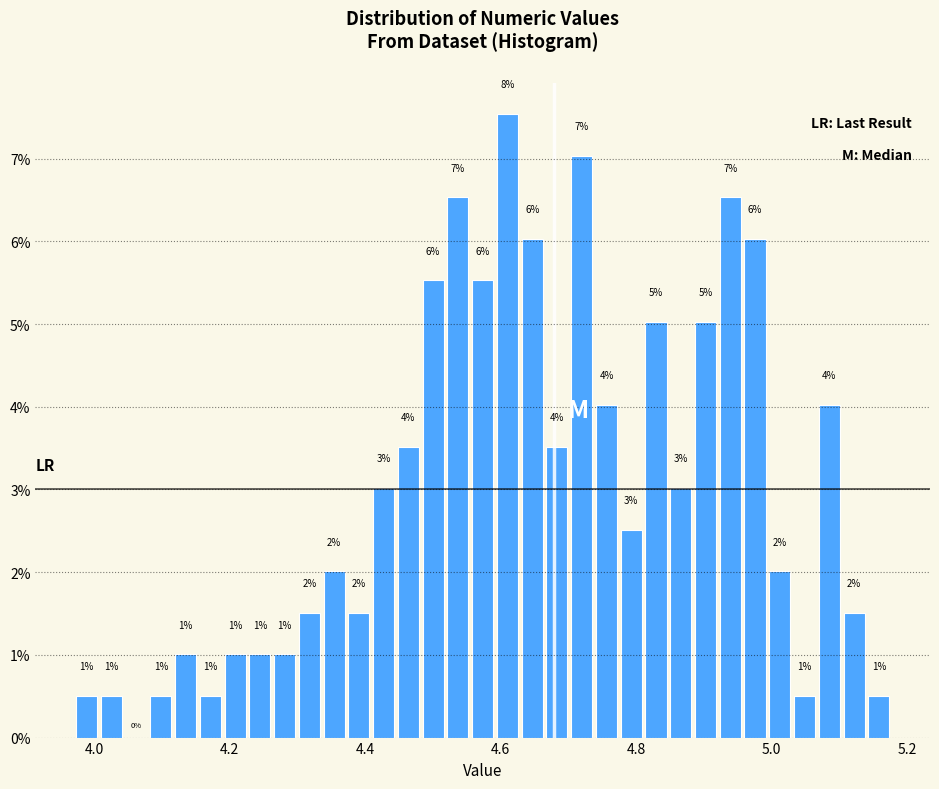

Around what value on the x-axis is the tallest bar? Give the approximate position of its centre, as read against the axis.

4.60